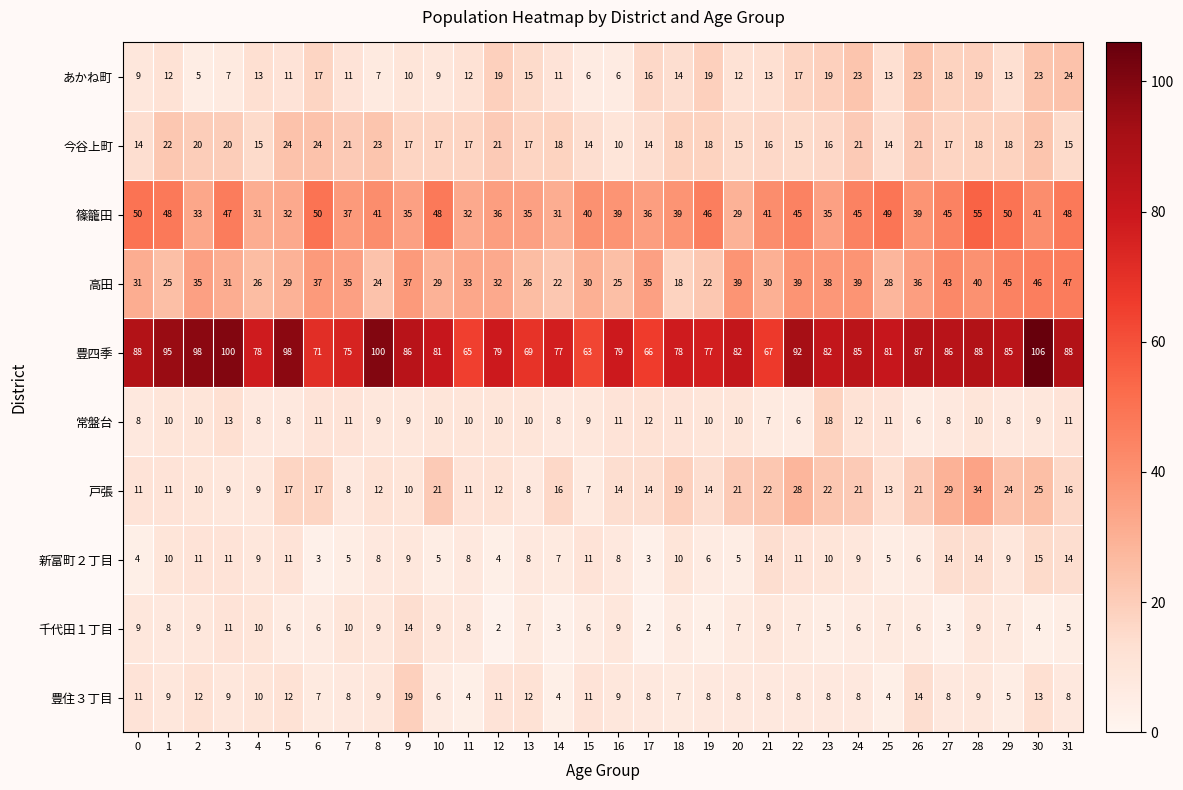

Read the 高田 value at 11, to the nearest 10.

30